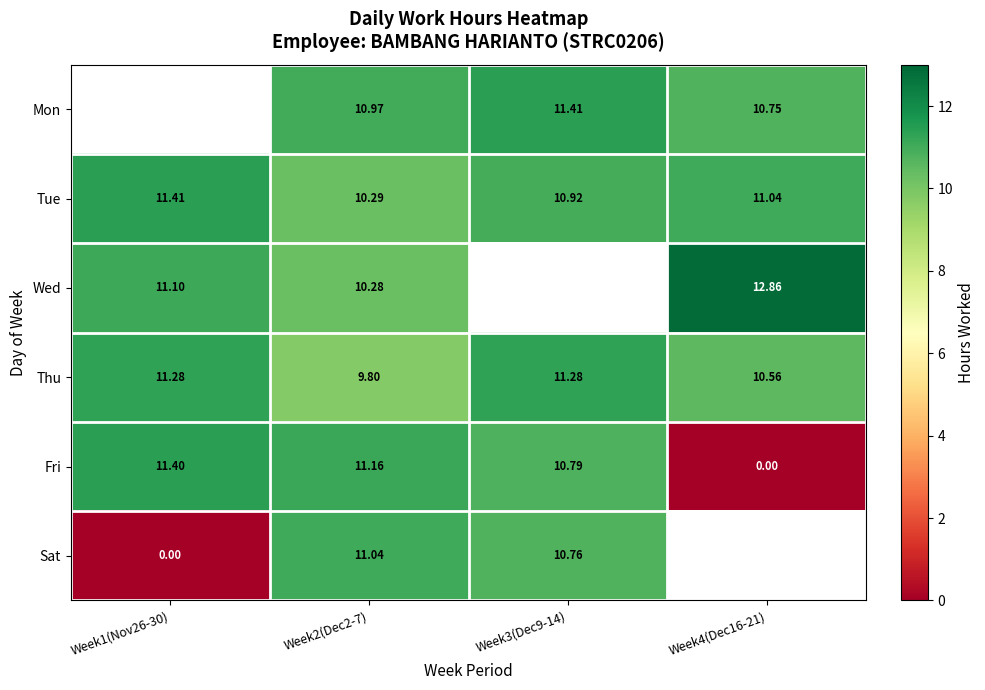

The value of Wed at Week1(Nov26-30) is 11.1. True or false?

True